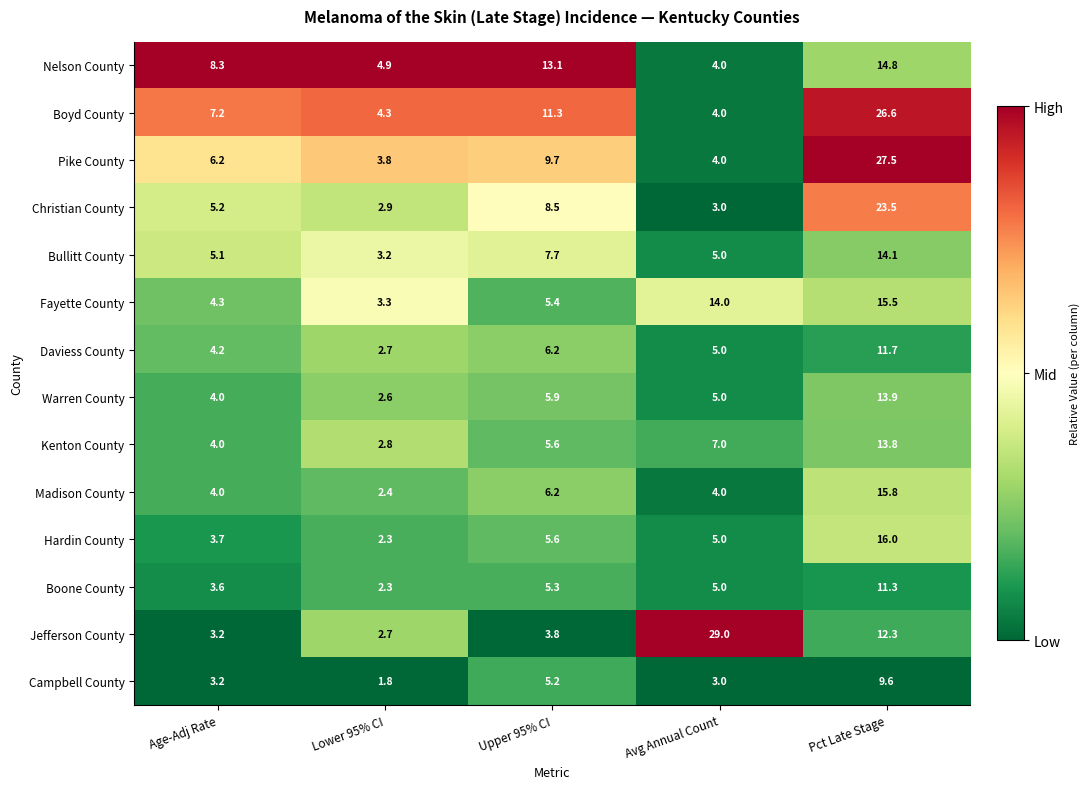

Is it true that Christian County equals 8.5 at Age-Adj Rate?

False